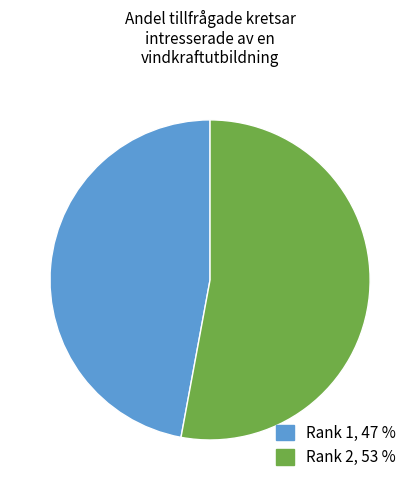

Between Rank 1, 47 % and Rank 2, 53 %, which is larger?

Rank 2, 53 %